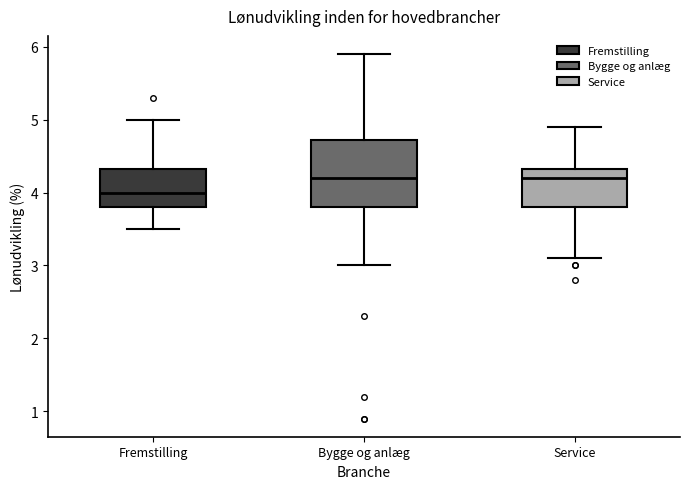

Reading left to right, read every box against the y-axis: the position of its median line, the range the box covers, and the ends of its whiskers. The values are not printed on the chart, so give them approximately, as read against the axis.

Fremstilling: median 4.0, box 3.8 to 4.3, whiskers 3.5 to 5.0
Bygge og anlæg: median 4.2, box 3.8 to 4.7, whiskers 3.0 to 5.9
Service: median 4.2, box 3.8 to 4.3, whiskers 3.1 to 4.9